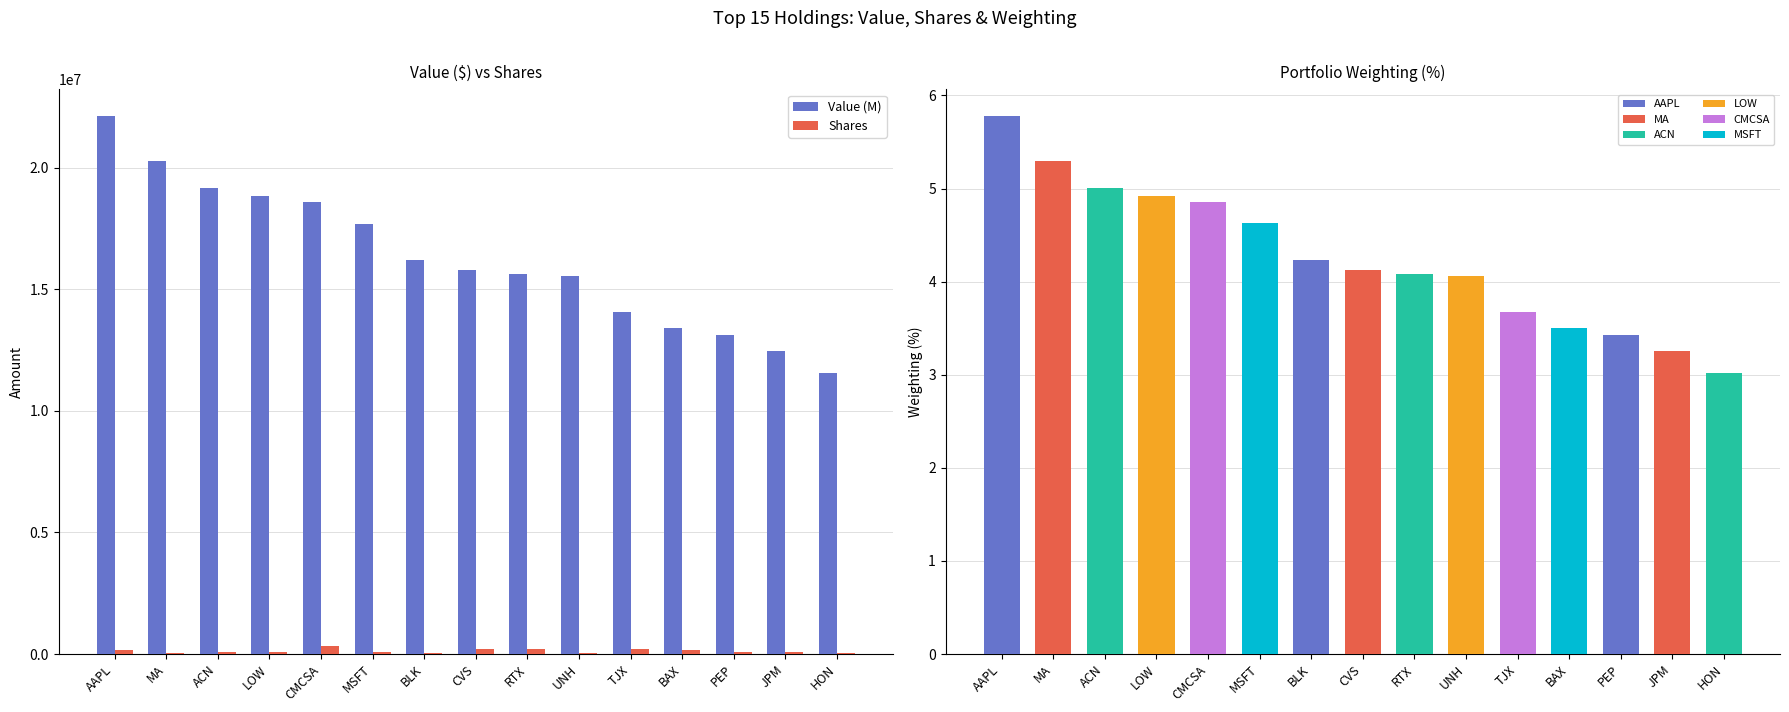

Which category has the highest value in the Shares series?

CMCSA